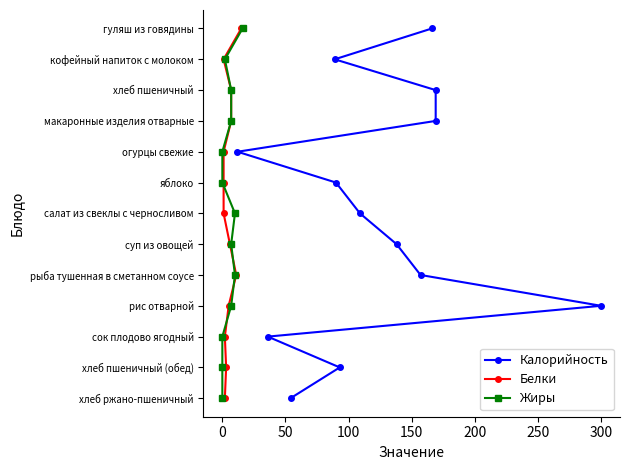

Does the chart display data point markers on the line(s)?

Yes